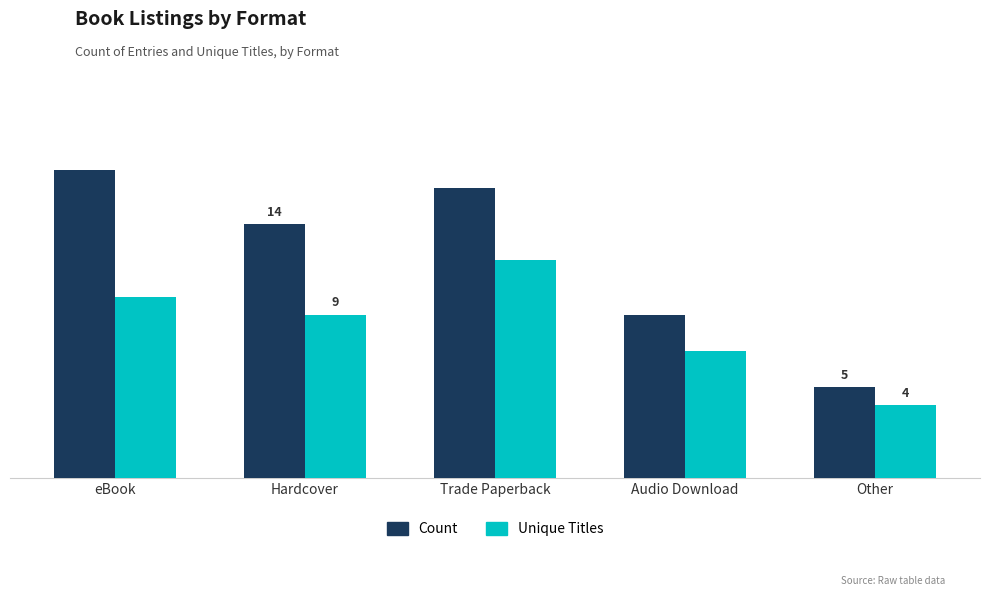

What is the sum of the Unique Titles values at Audio Download and Trade Paperback?

19